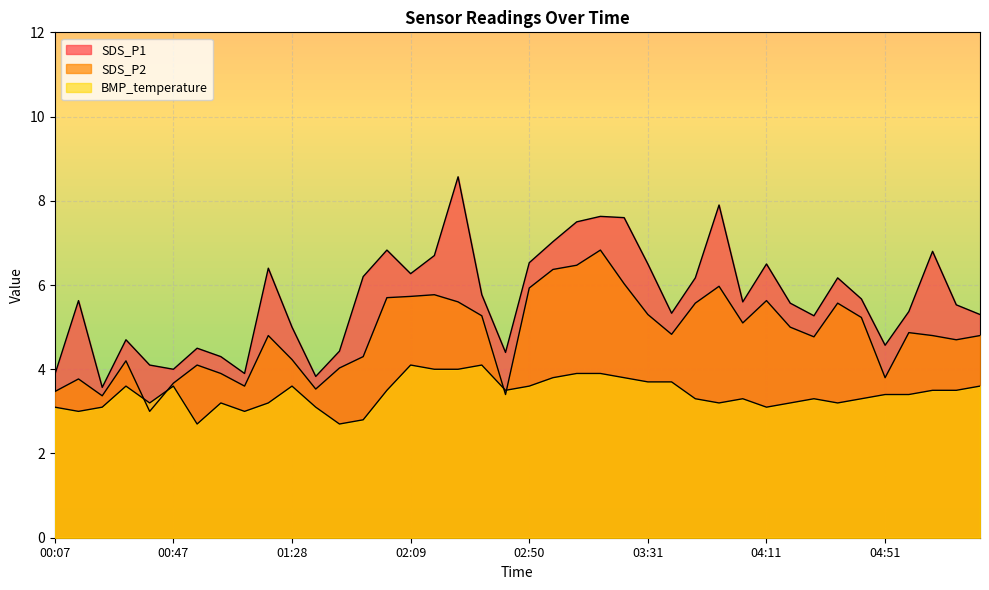

Where is BMP_temperature nearest to the value 3?

00:15